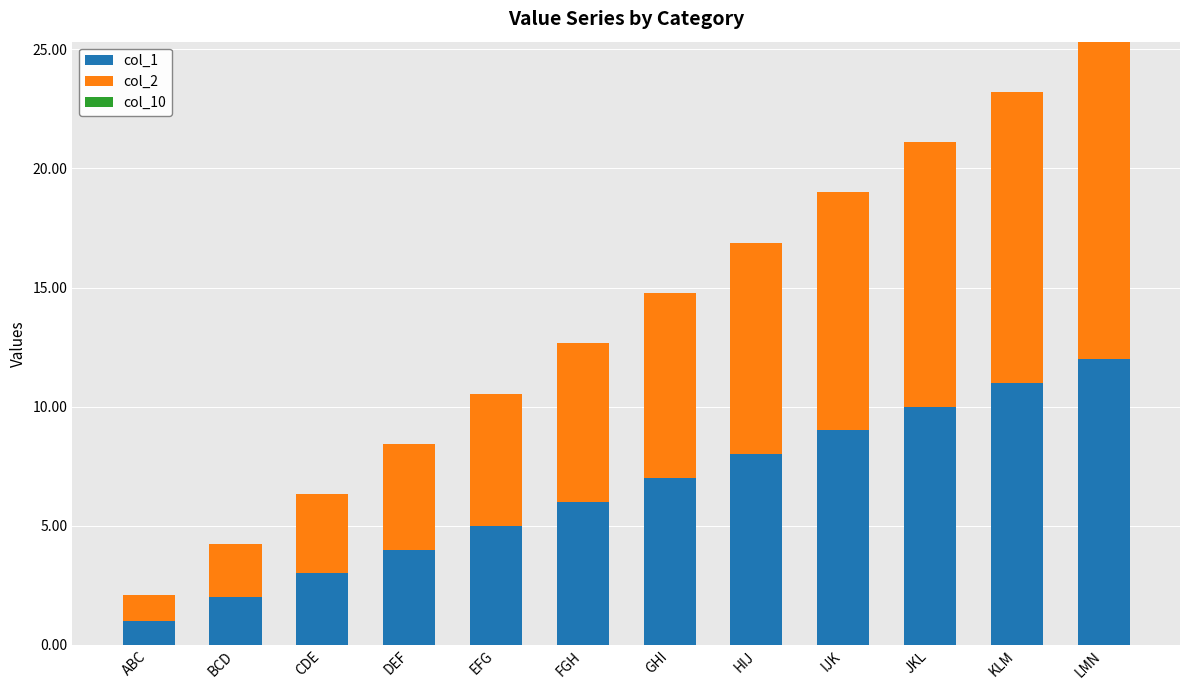

At which category is the sum across all series the highest?

LMN